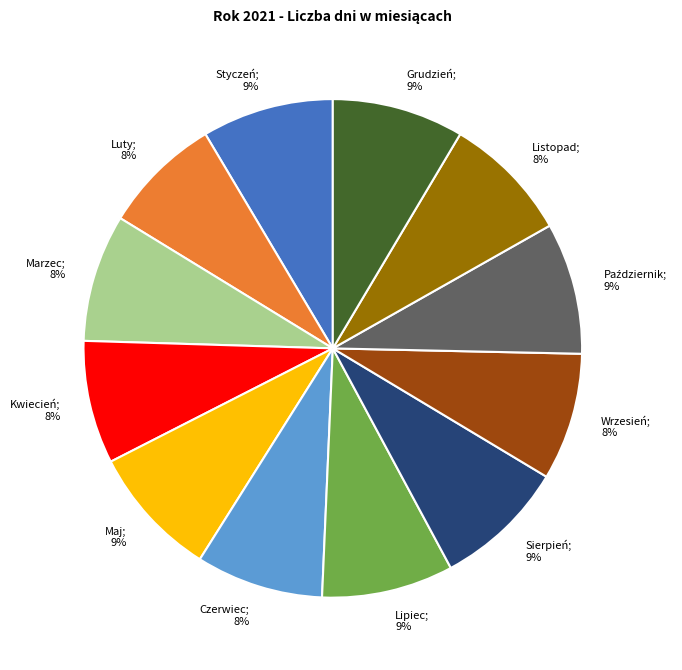

To the nearest percent, what is the average slice percentage?

8%